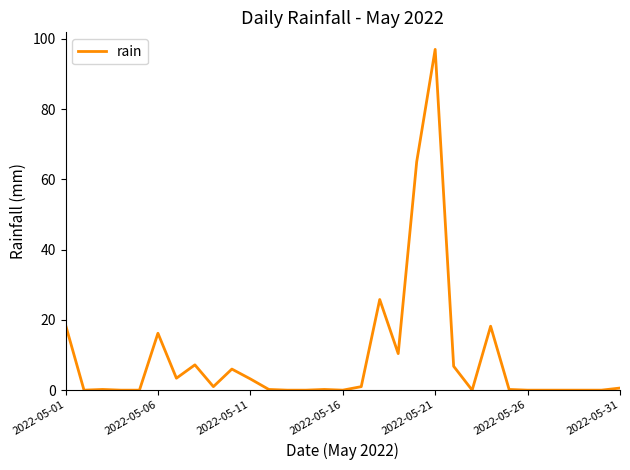

What is the difference between the maximum and minimum values?

97.0